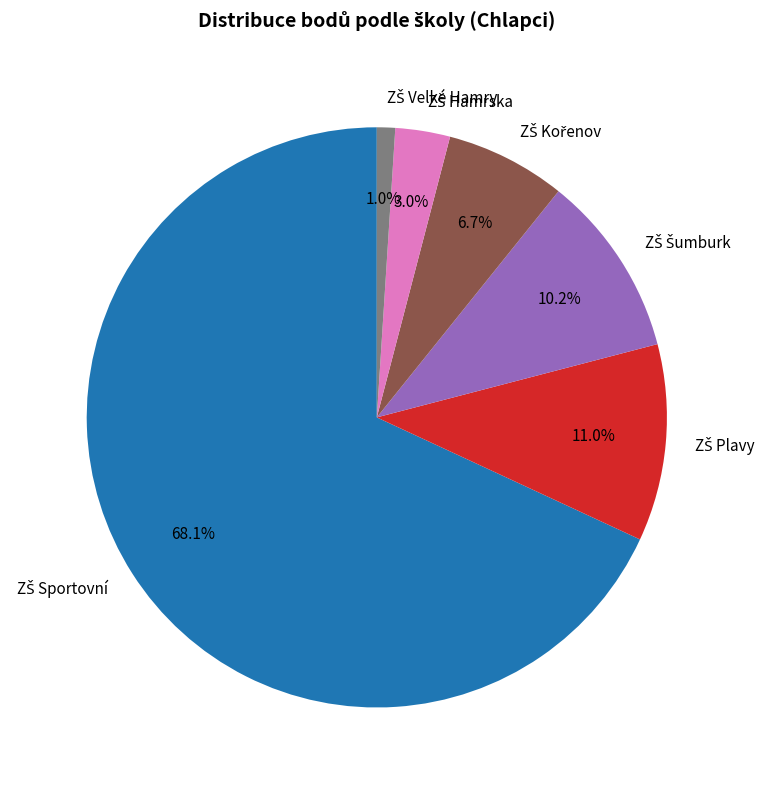

Does any single category account for the majority?

Yes